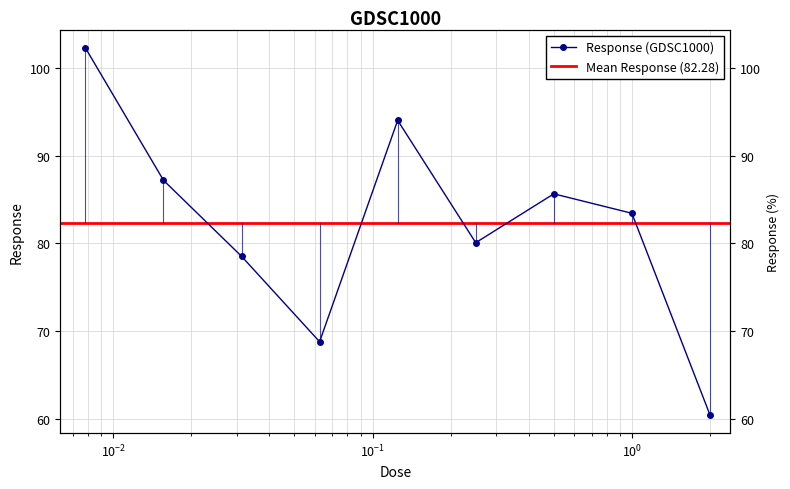

Approximately how many times larger is the value at 0.03125 compared to 0.25?

1.0